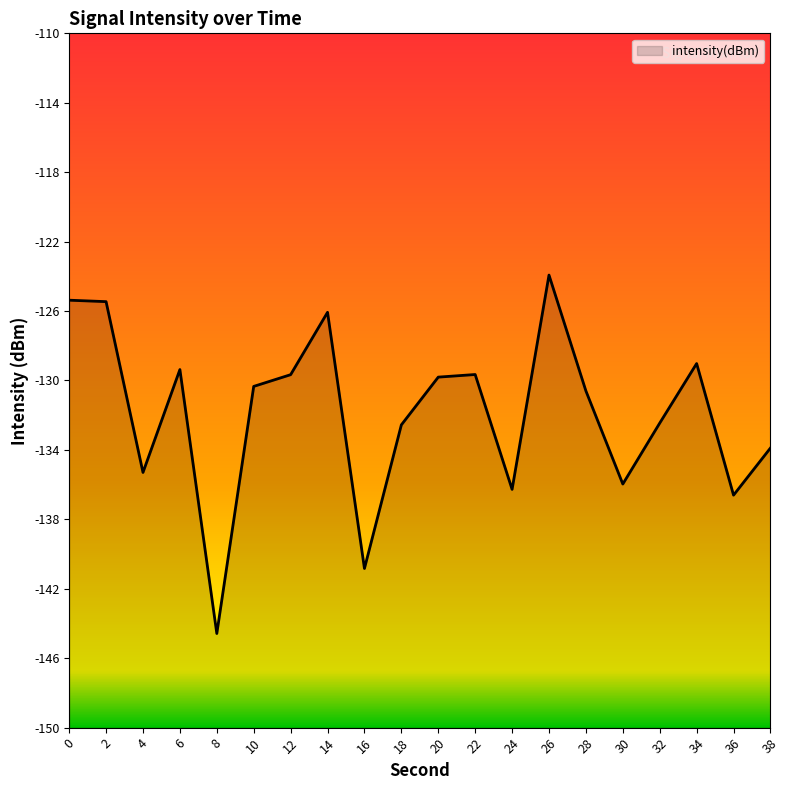

Where is the first local minimum?

4